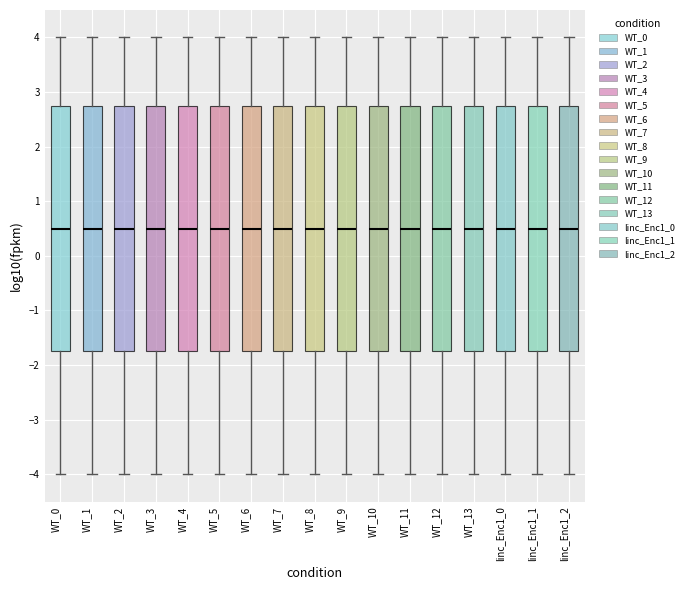

Where is the lower edge of the box for WT_5 on the y-axis? The values are not printed on the chart, so give them approximately, as read against the axis.

-1.7